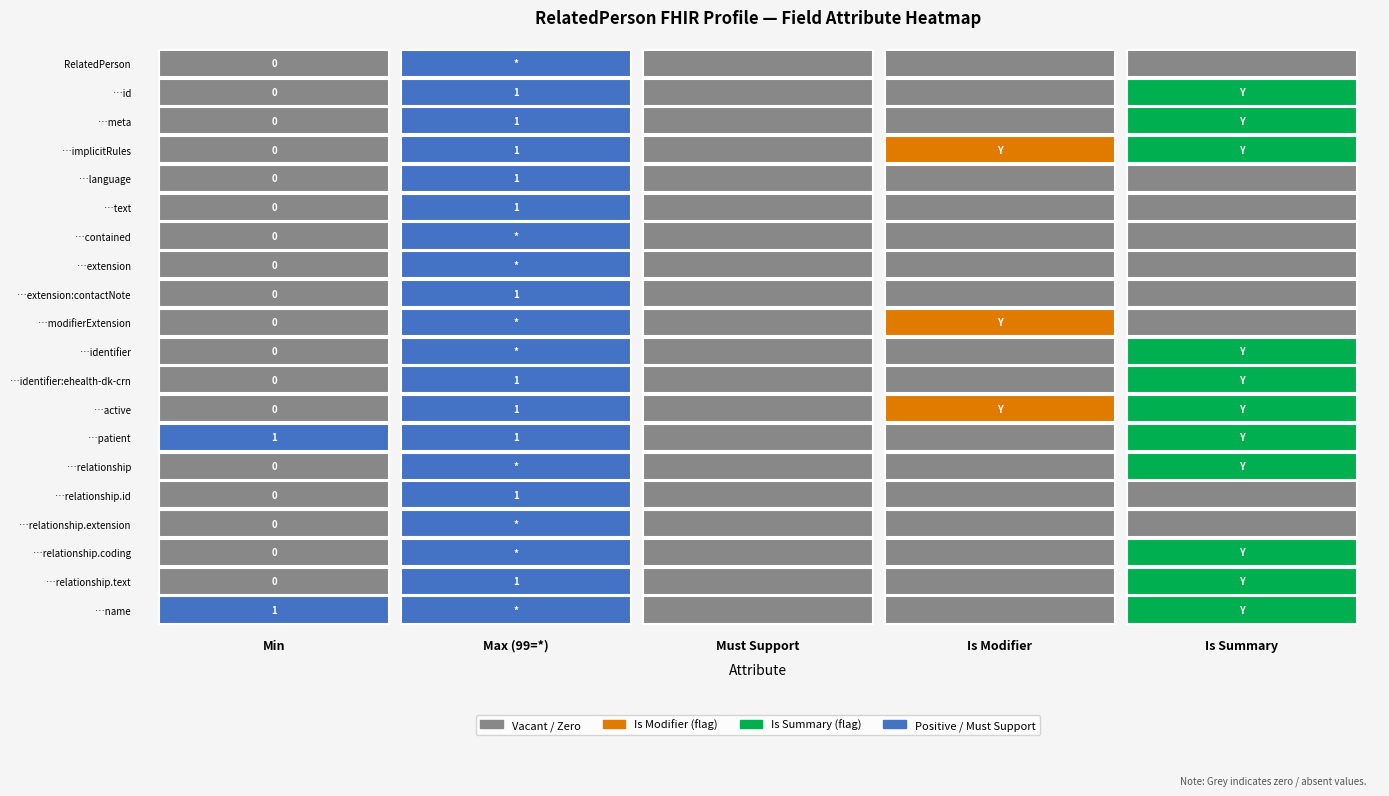

Is the value of RelatedPerson.relationship.extension at 3 greater than the value of RelatedPerson.relationship at 4?

No